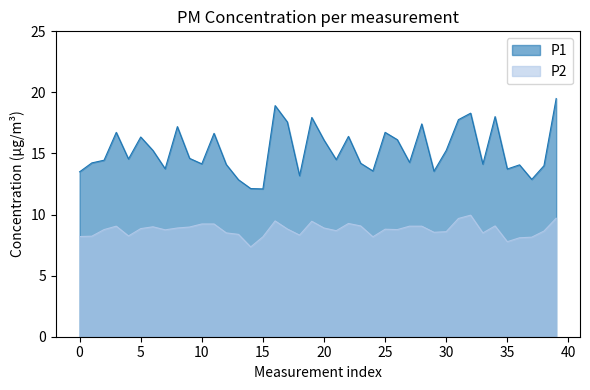

Which series has the largest total across all categories?

P1